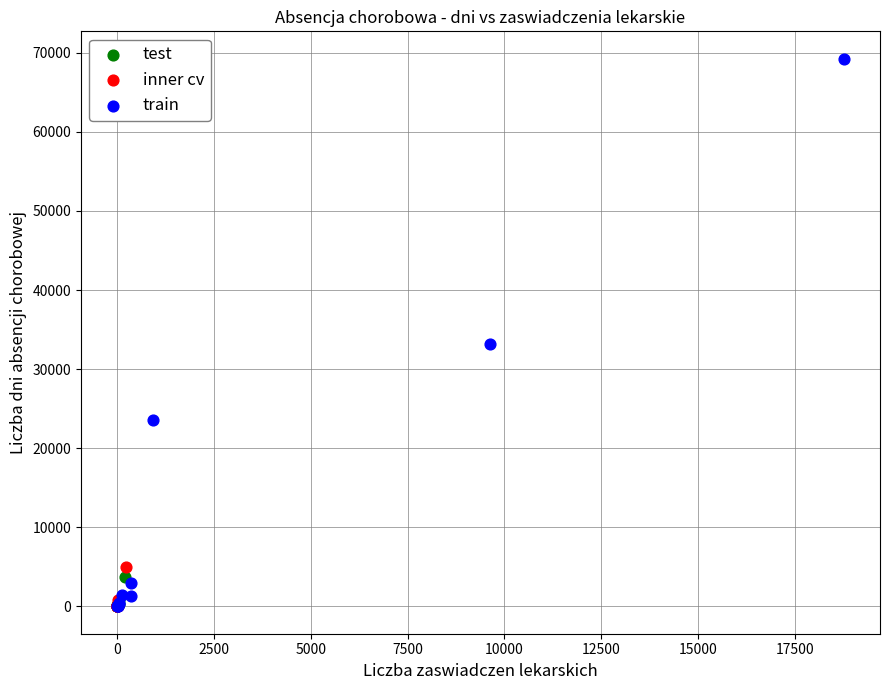

Which series reaches the maximum Y coordinate?

train